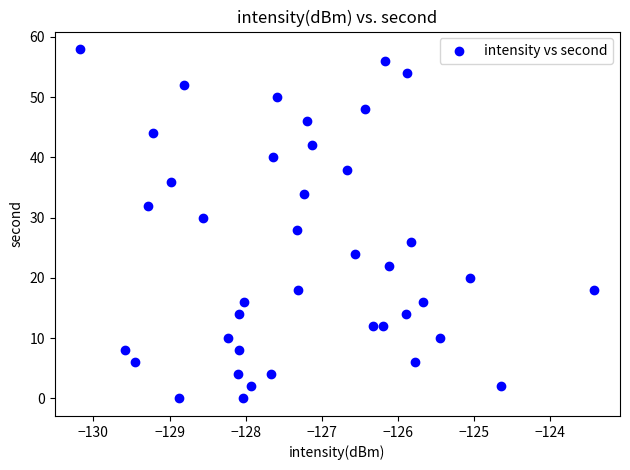

What is the range of Y values (max minus min)?

58